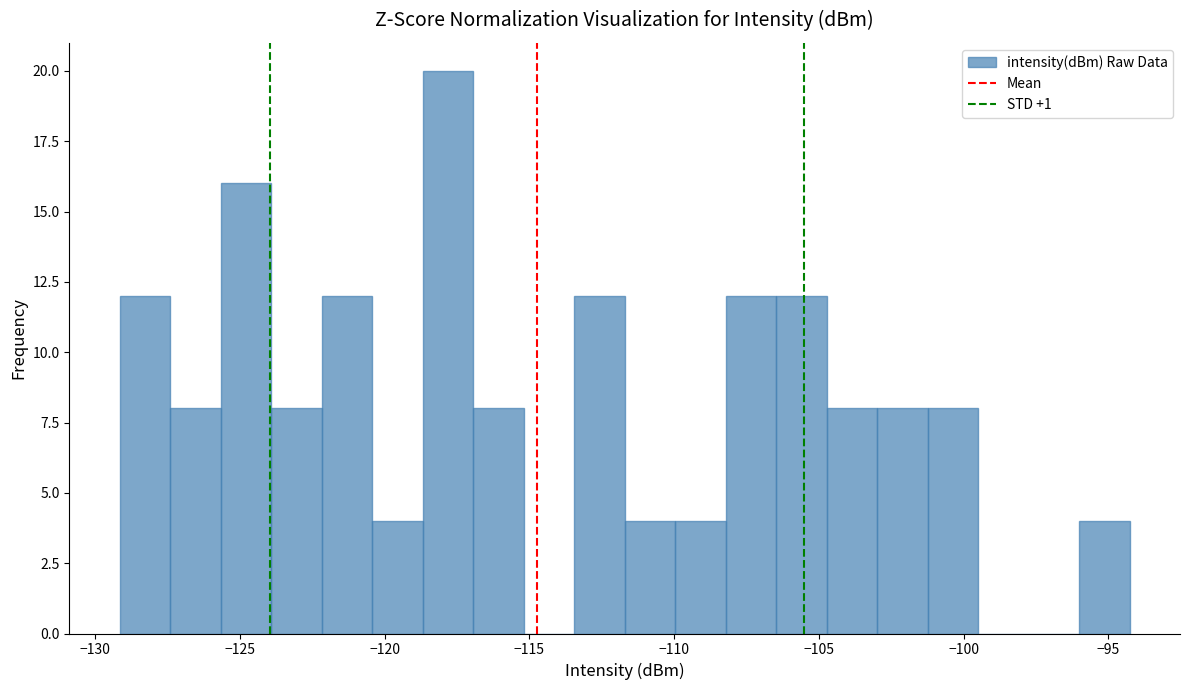

Around what value on the x-axis is the tallest bar? Give the approximate position of its centre, as read against the axis.

-118.0